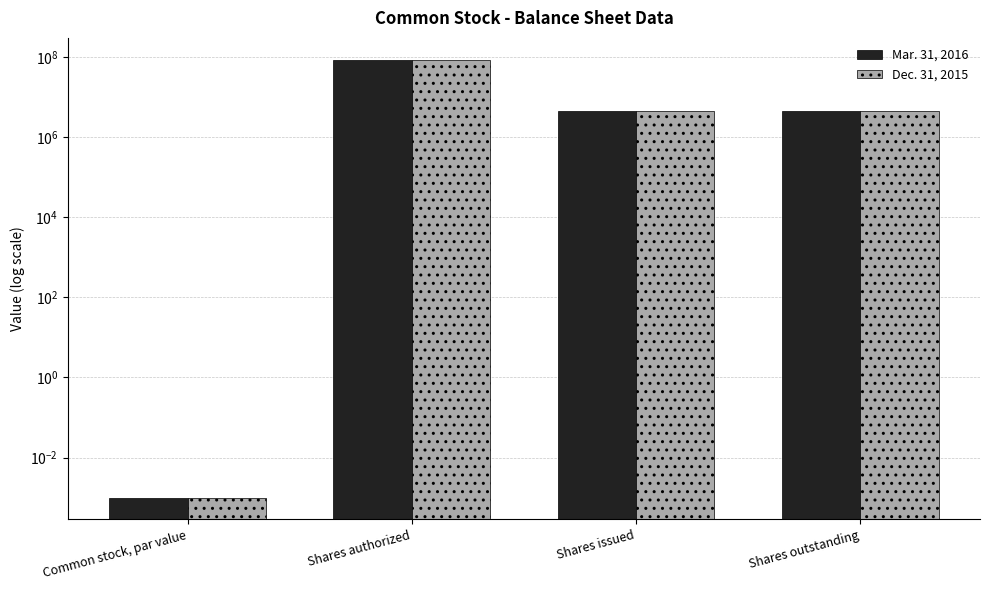

How many categories are shown in the chart?

4